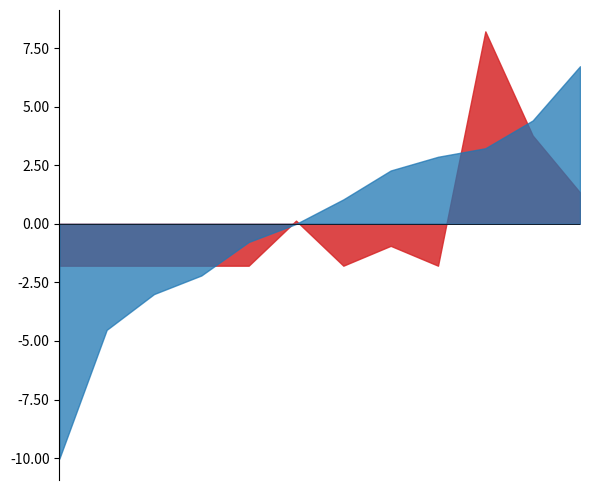

What is the greatest value displayed?

8.2